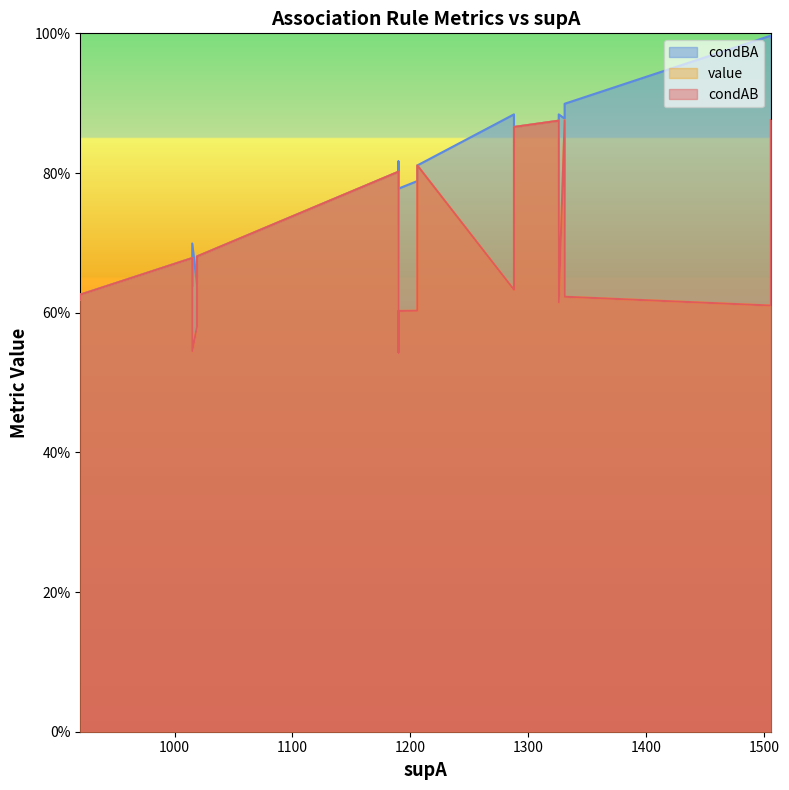

True or false: condAB and condBA intersect in this chart.

False